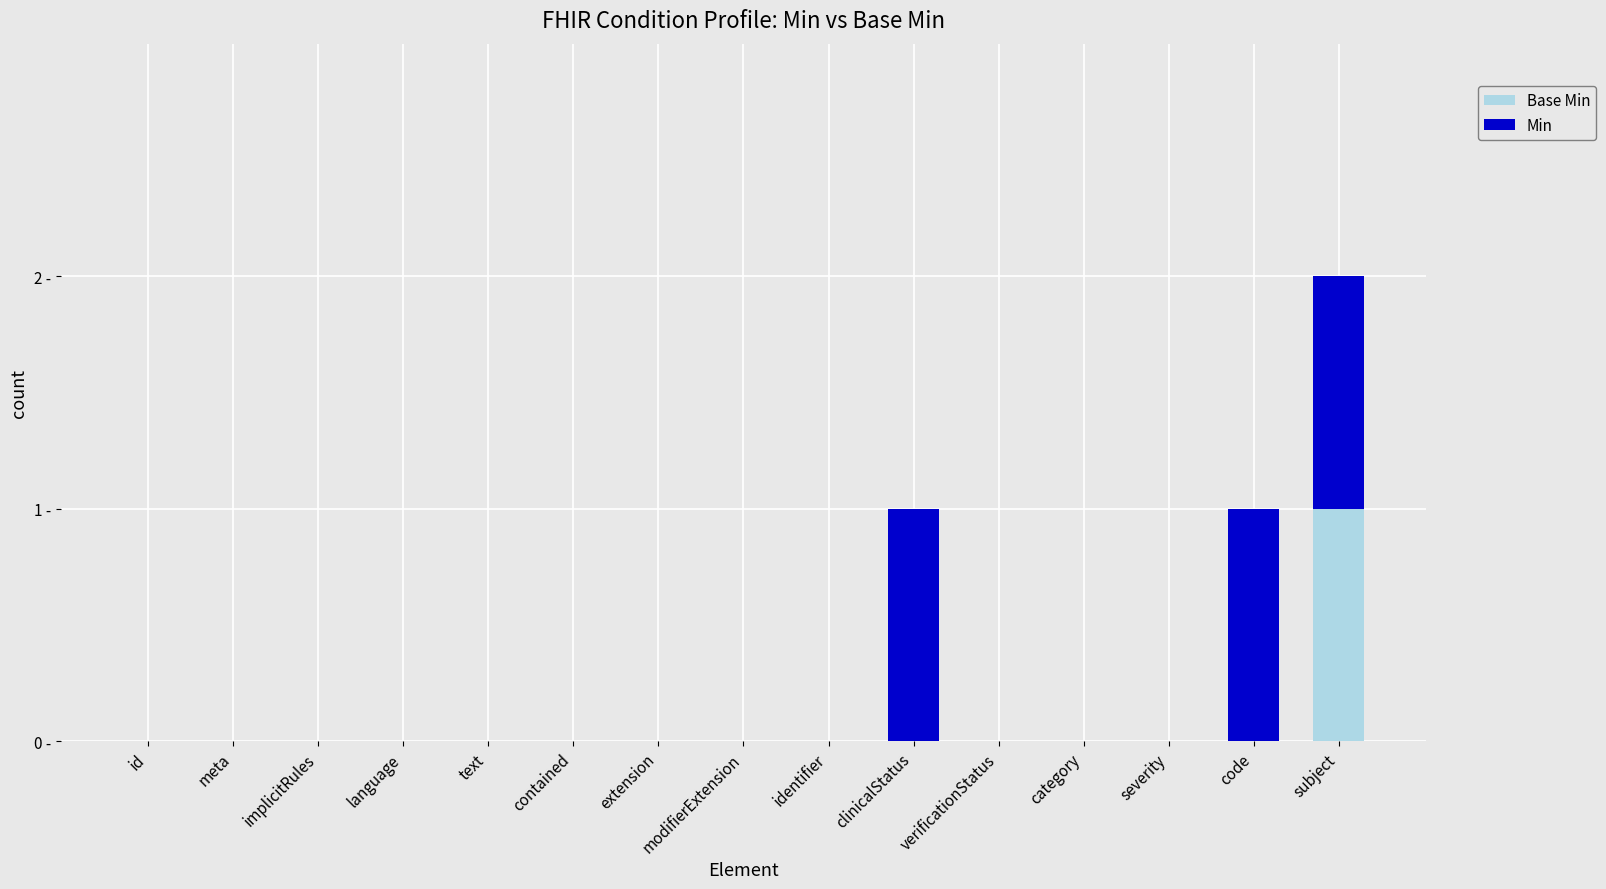

What is the sum of all Min values?

3